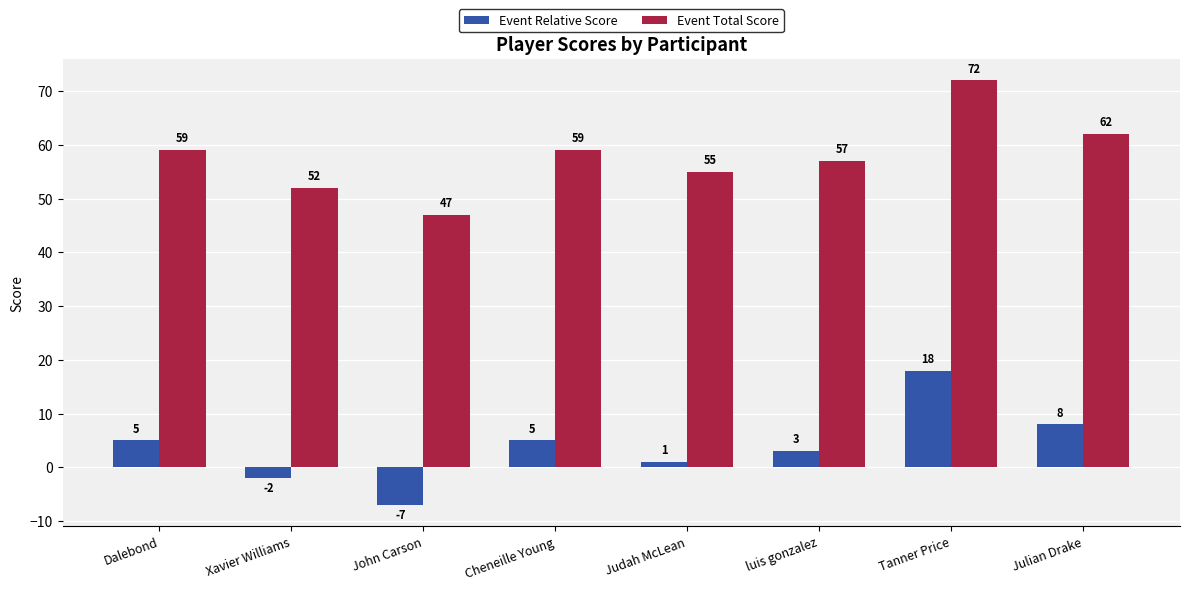

Which series has the largest total across all categories?

Event Total Score